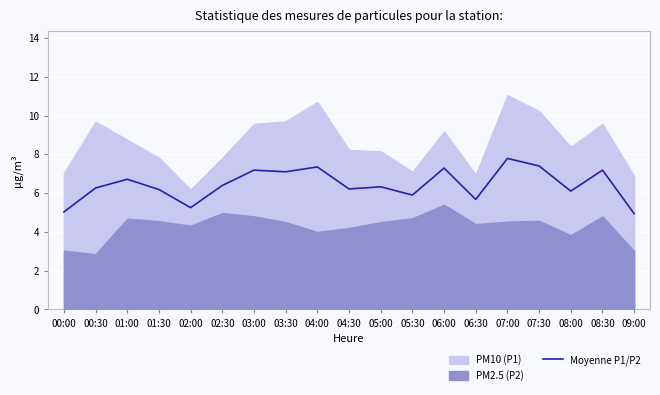

Is it true that Moyenne P1/P2 equals 11.3 at 03:00?

False